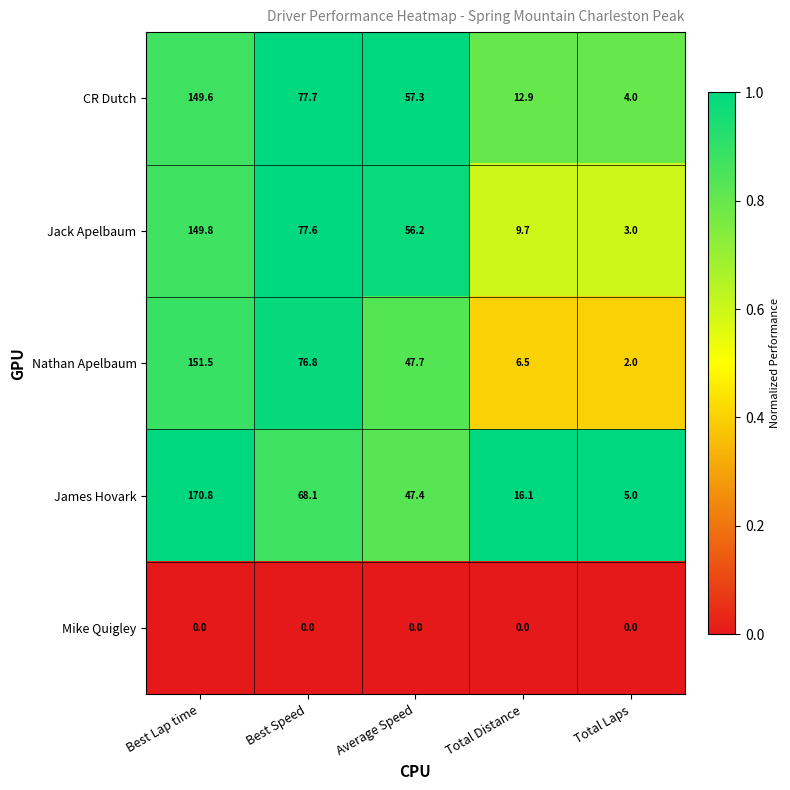

How many data points does each series have?

5